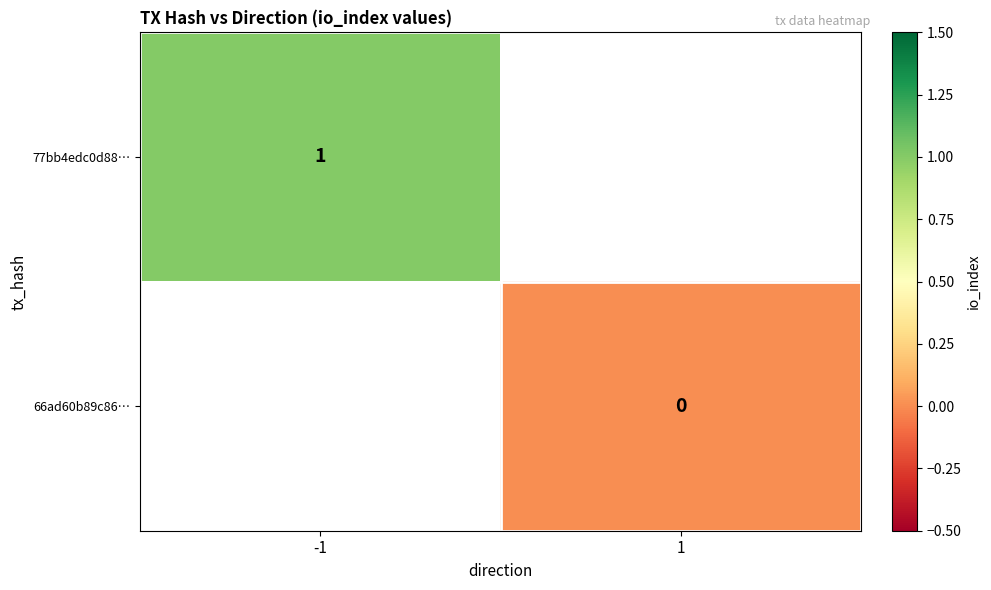

True or false: 77bb4edc0d88… has a value of 1 at -1.

True